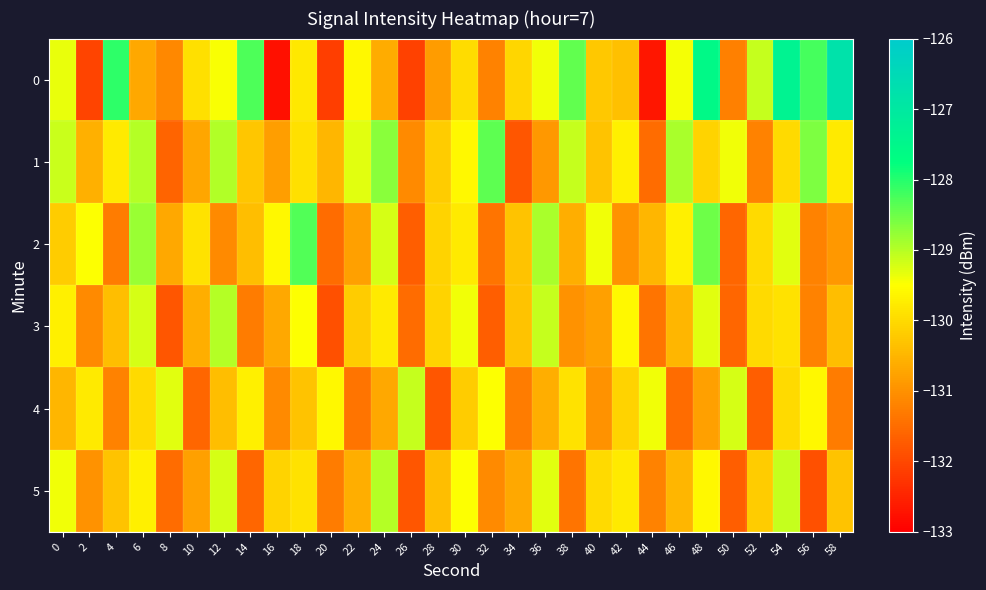

What is the total value across all series at 18?

-777.7